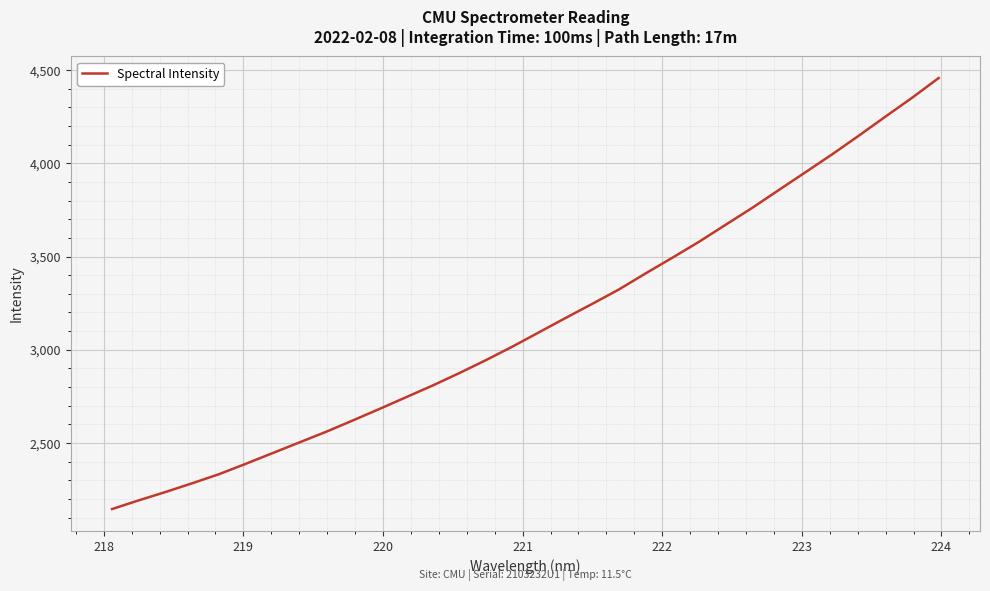

What is the smallest value displayed?

2145.4